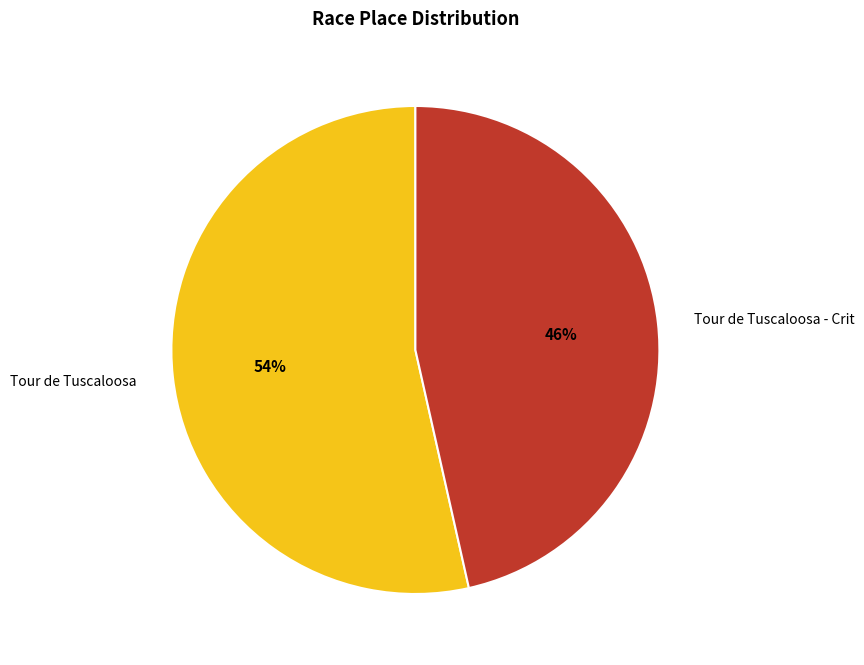

Which has a higher value, Tour de Tuscaloosa - Crit or Tour de Tuscaloosa?

Tour de Tuscaloosa